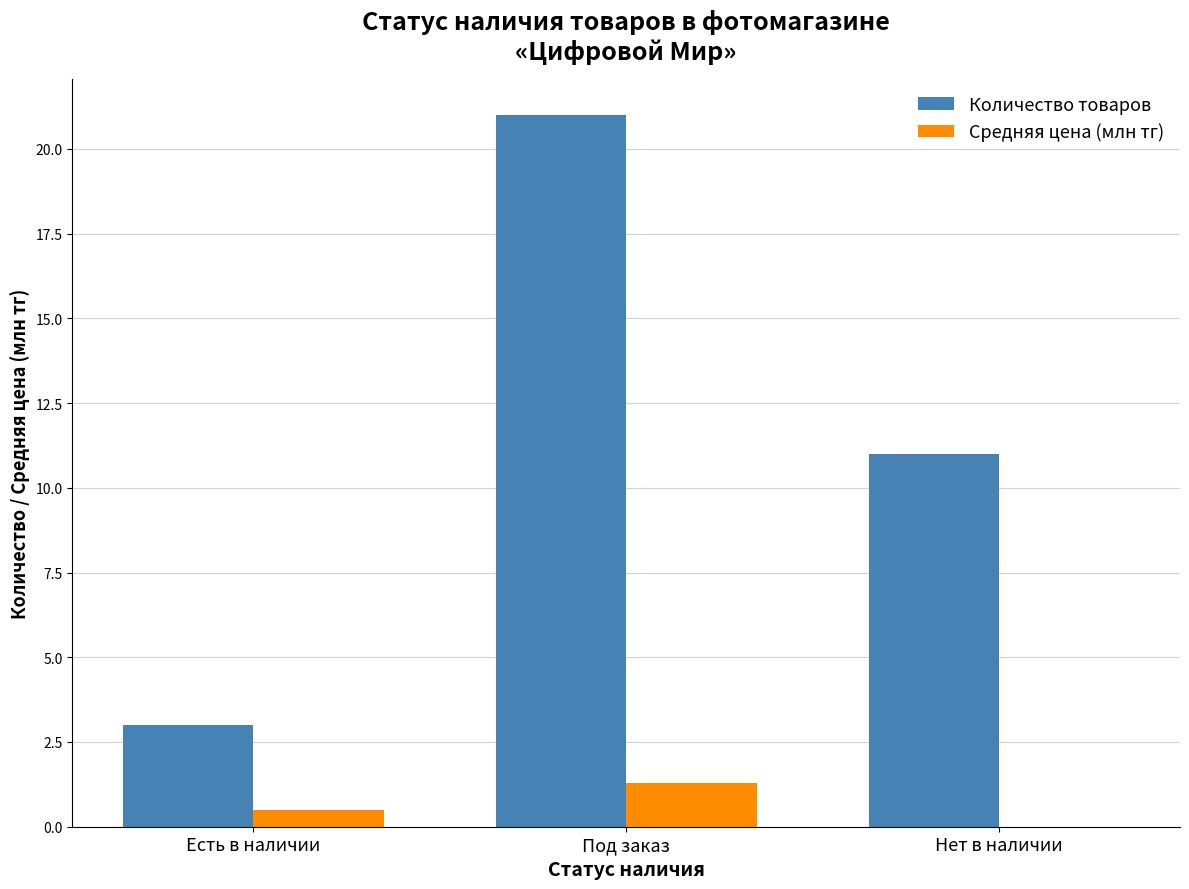

Between Есть в наличии and Нет в наличии, which series saw the biggest shift?

Количество товаров